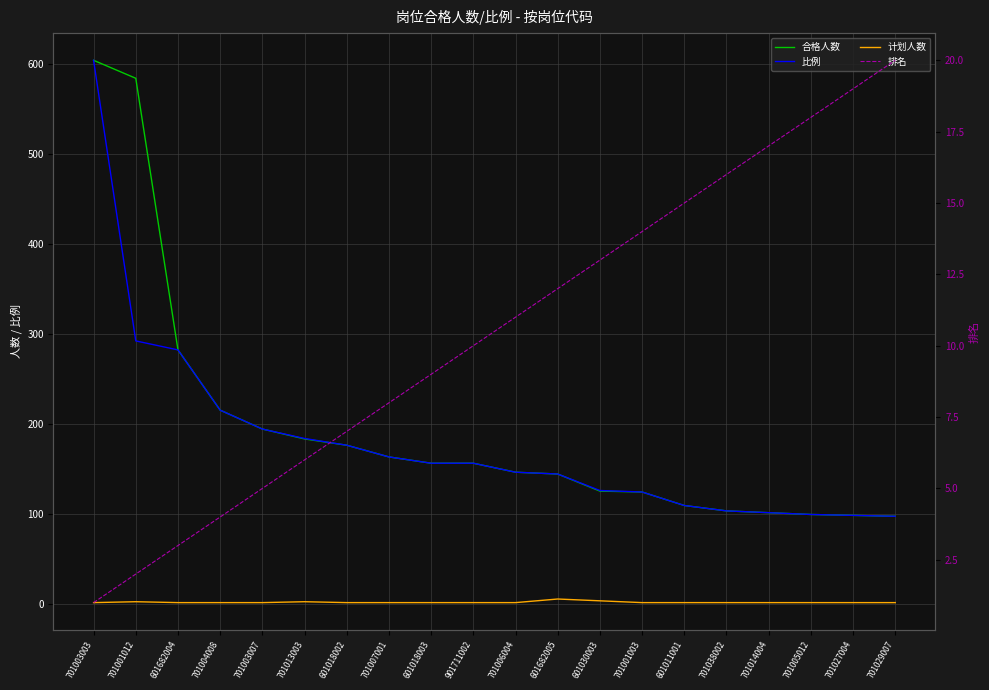

Which has a higher value, 601682005 or 701014004?

601682005